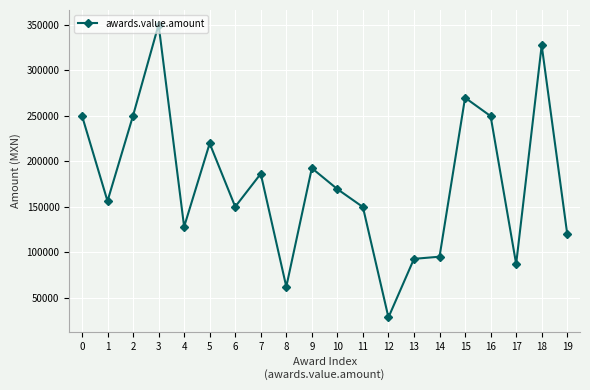

What is the greatest value displayed?

350000.0